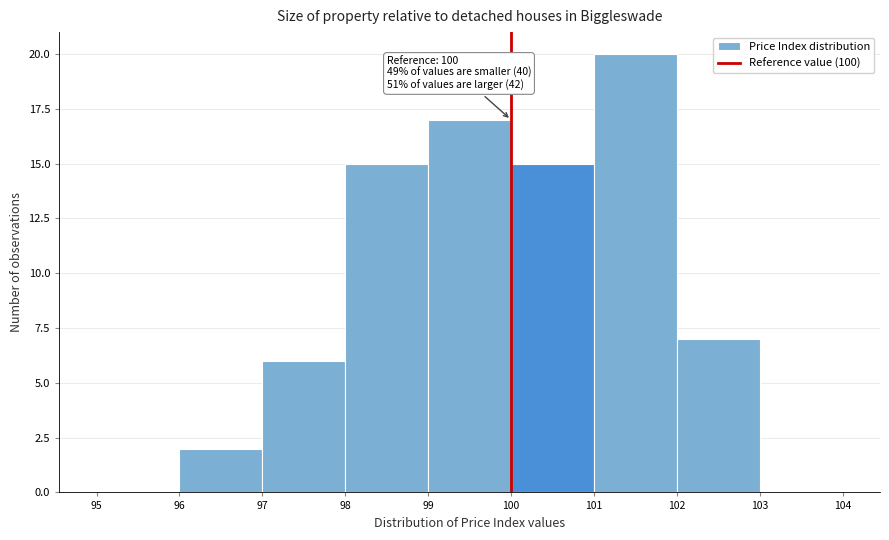

Which range on the x-axis has the tallest bar?

101 to 102